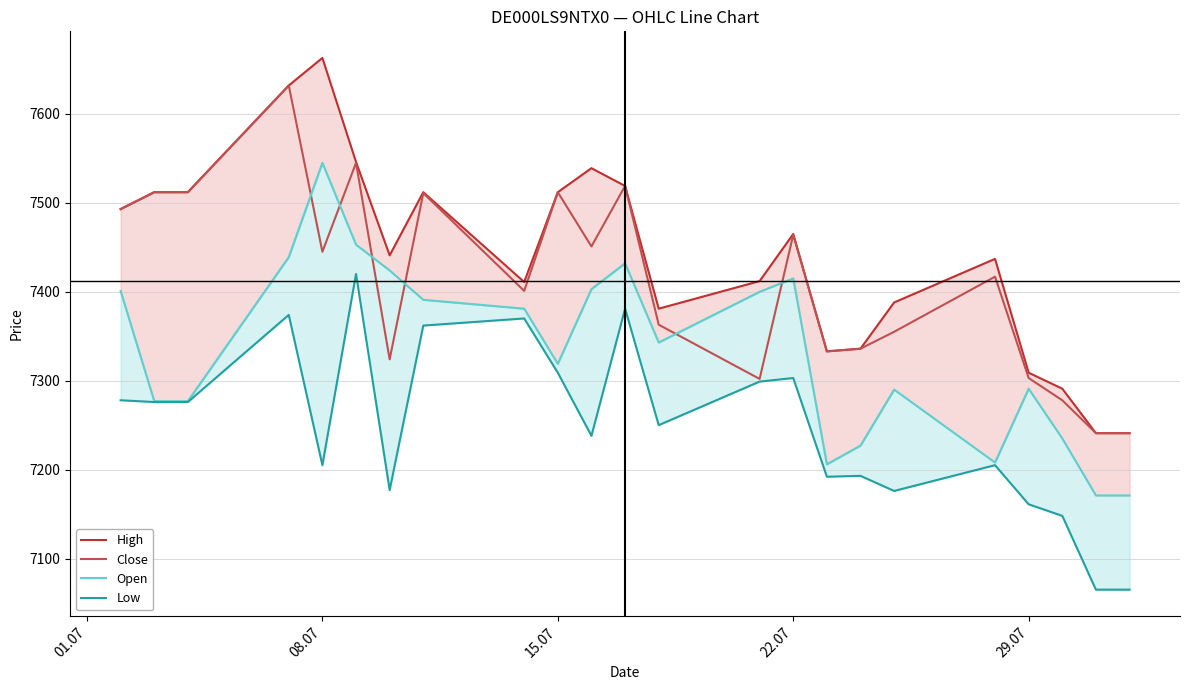

Does the chart display data point markers on the line(s)?

No